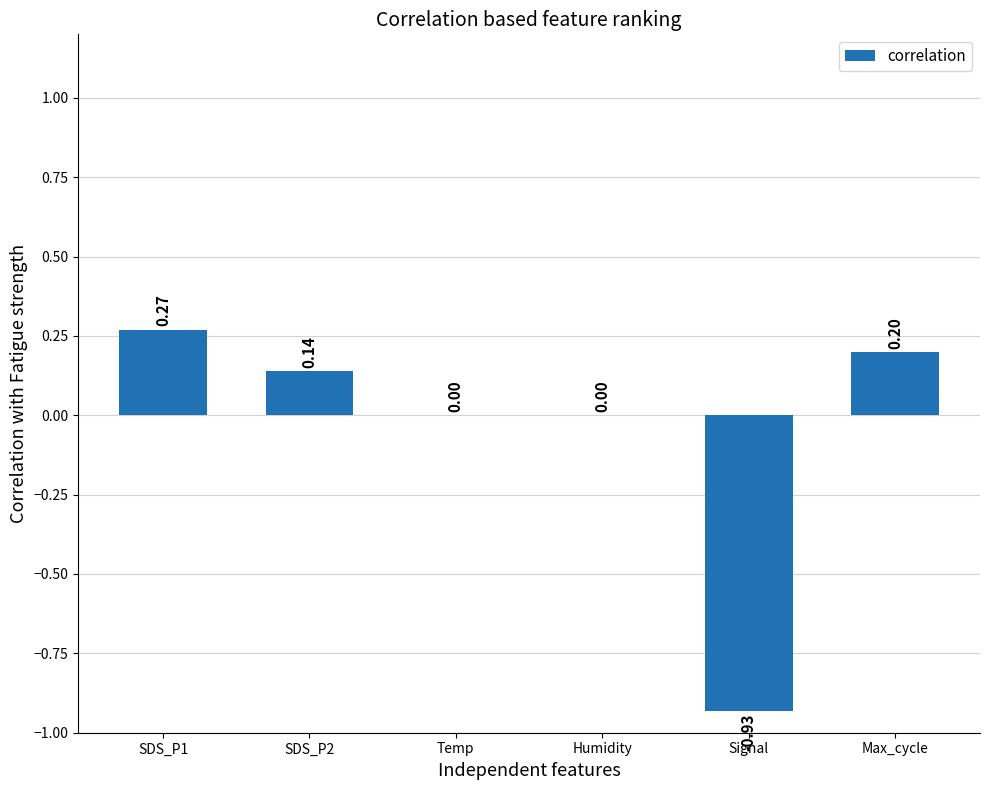

Is it true that the value at SDS_P2 is 0.0?

False